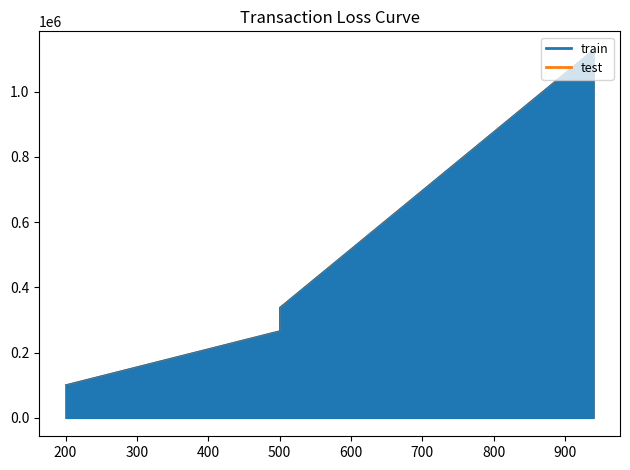

Is the value of test at 940 greater than the value of train at 940?

No